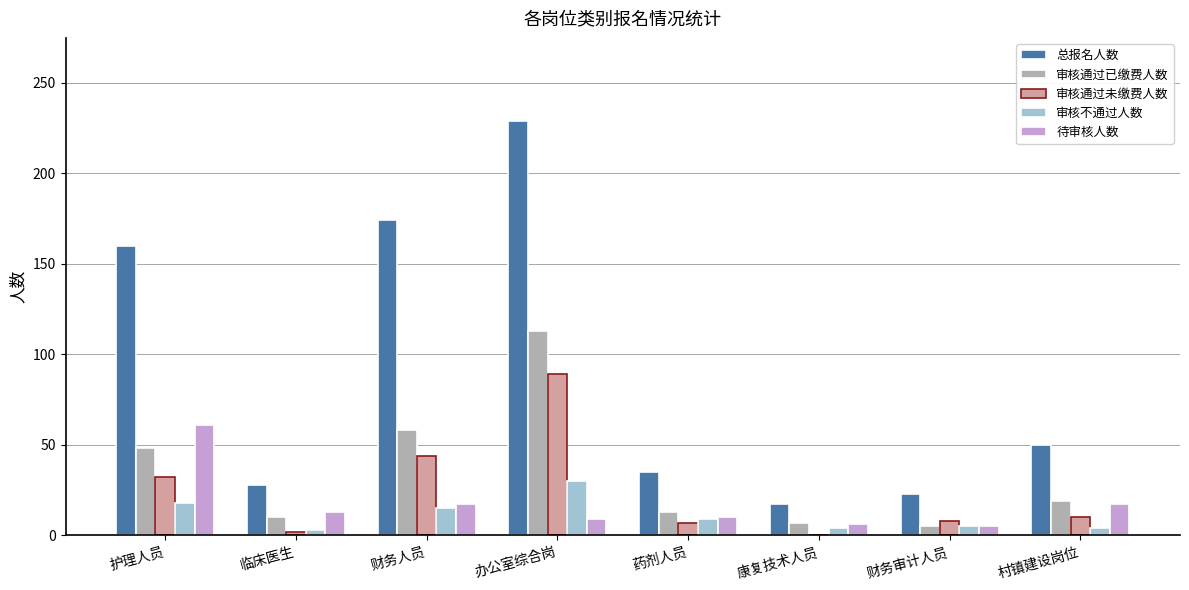

Which series changed the most between 财务人员 and 康复技术人员?

总报名人数